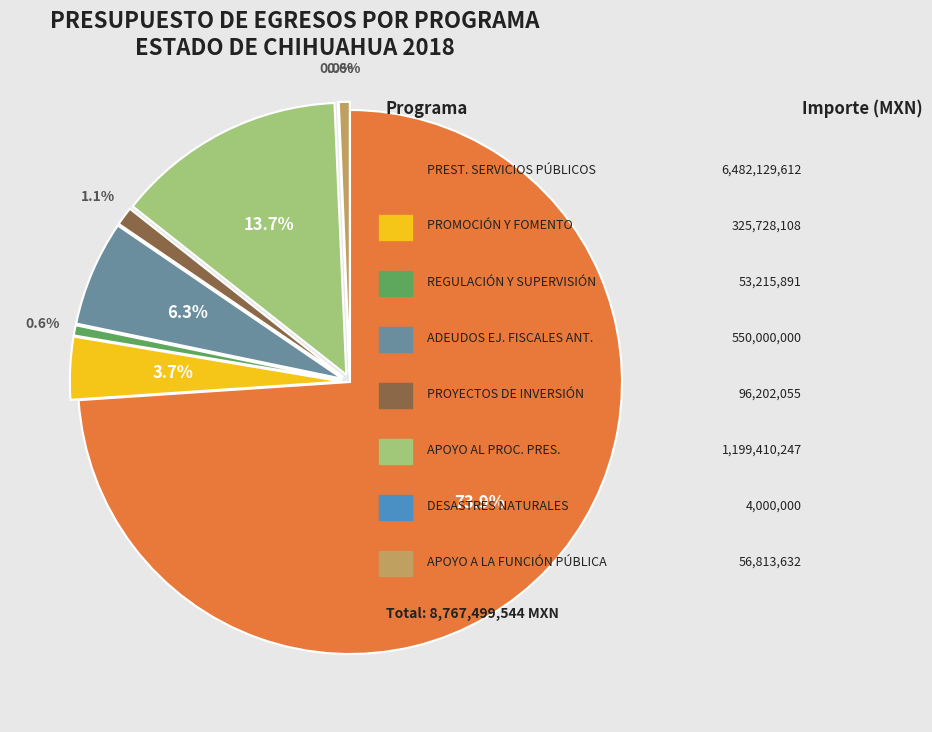

Is there any slice that represents more than half of the pie?

Yes